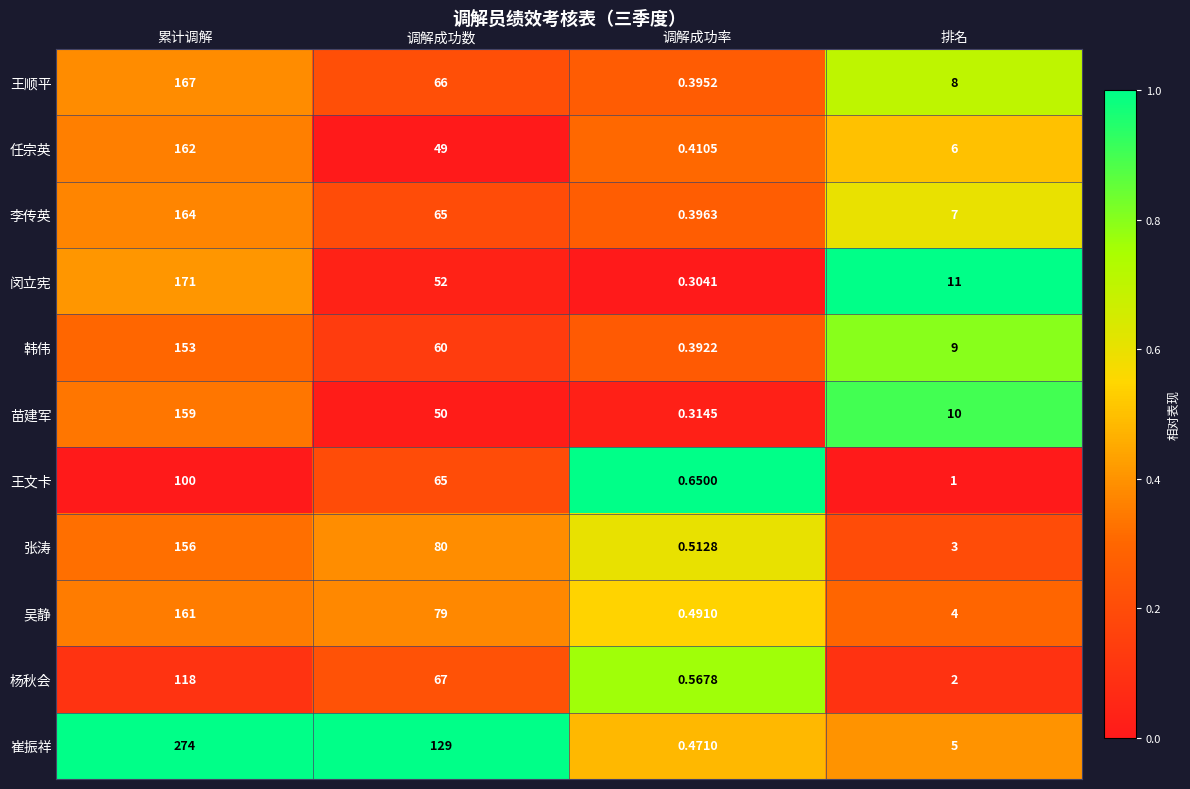

Which category has the lowest value in the 苗建军 series?

调解成功率